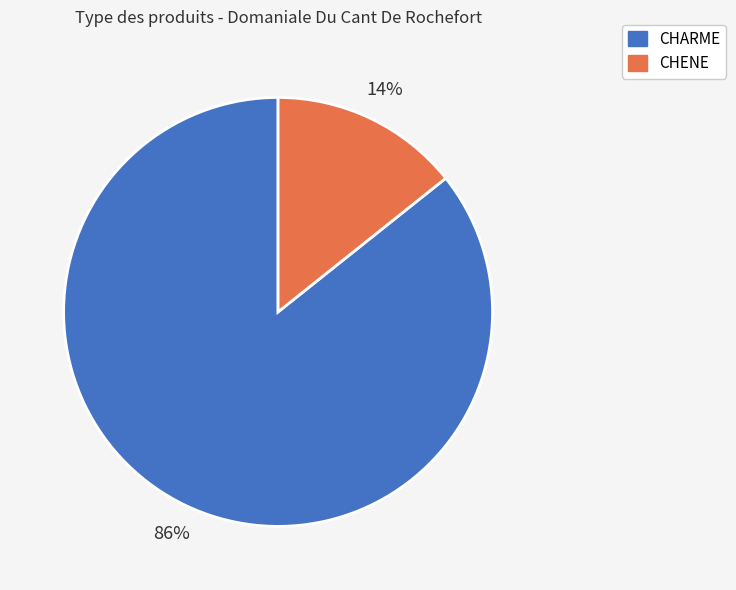

The CHARME slice represents 93% of the pie. True or false?

False